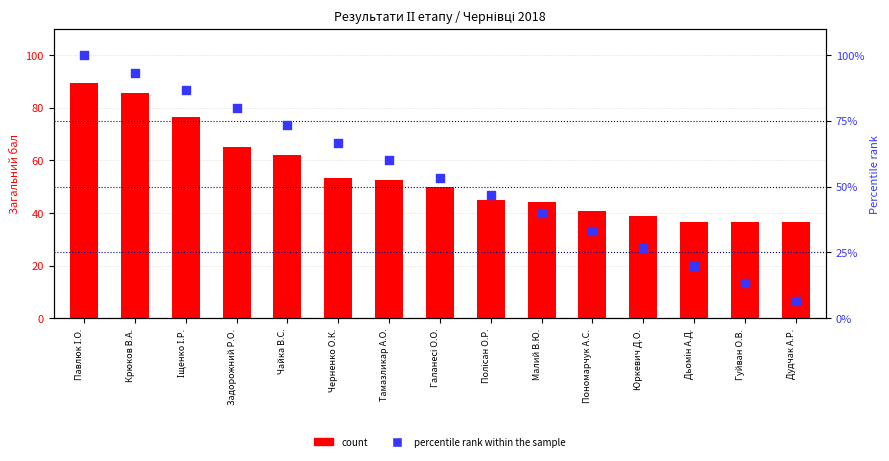

Which series has the largest total across all categories?

count